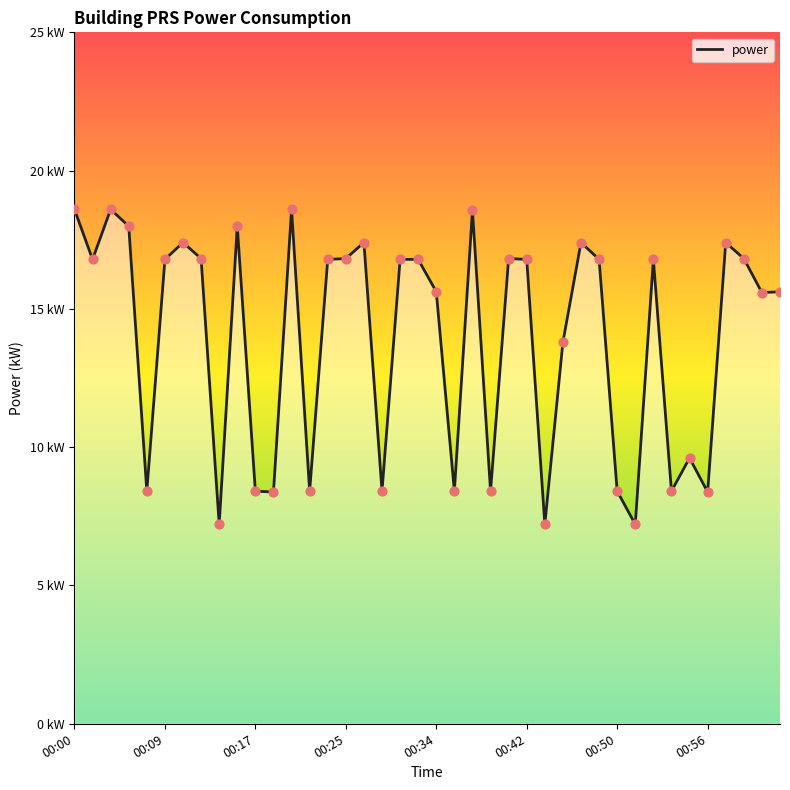

Between 01:00 and 00:32, which is larger?

01:00